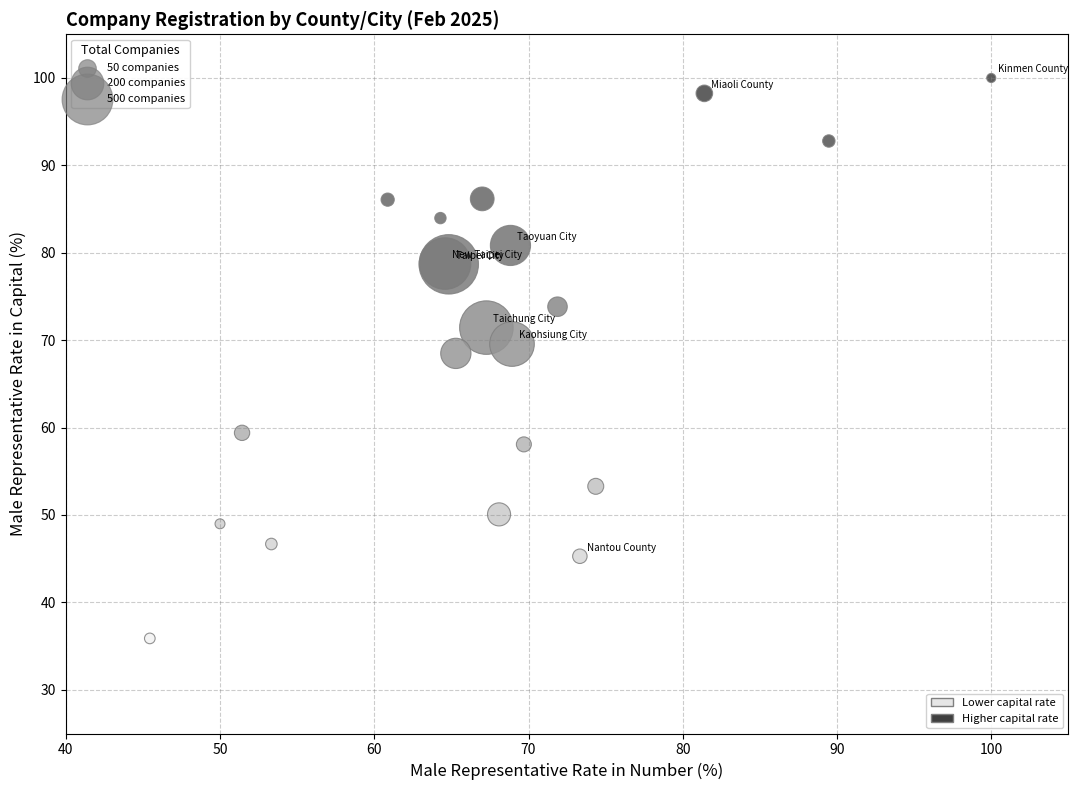

What Y value in the scatter plot is closest to 67?

68.5